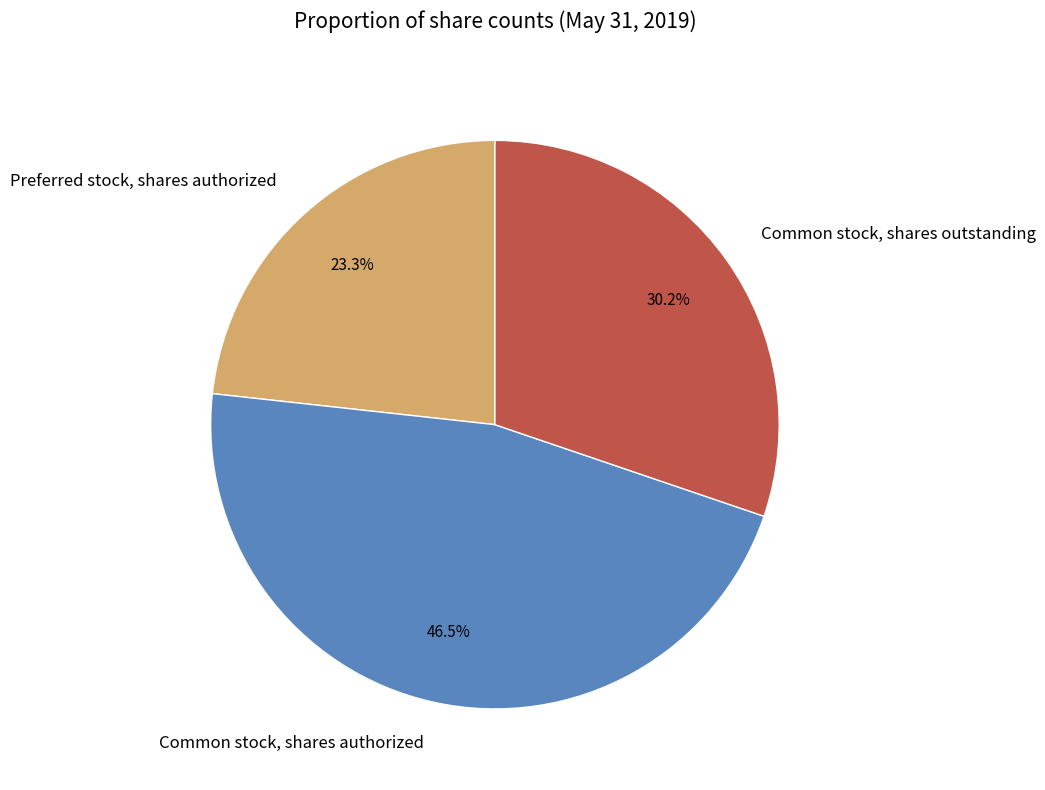

How much of the chart is everything except Common stock, shares authorized?

53.5%